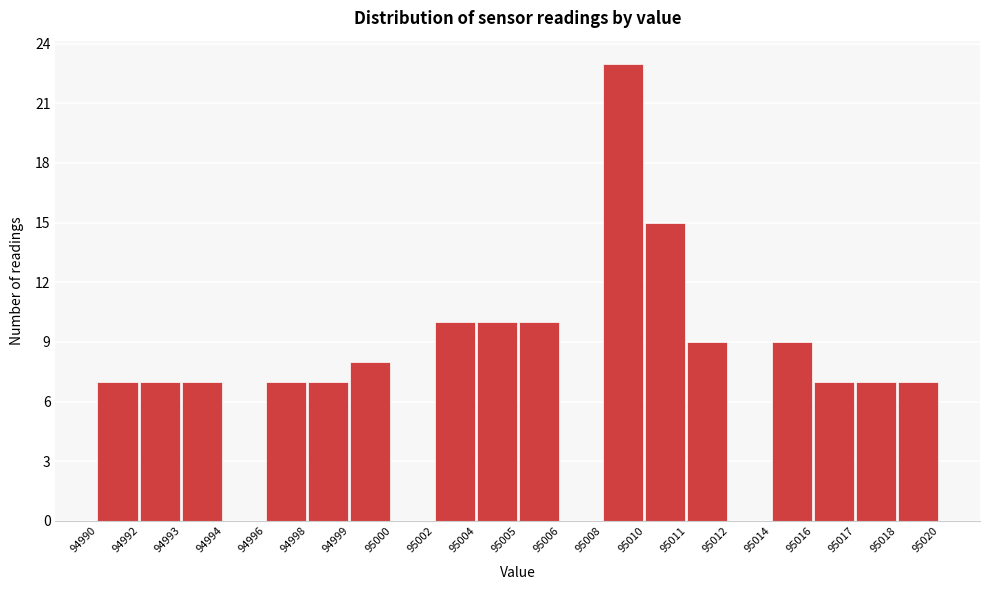

Reading left to right, list all the values displayed in this chart.

94990=7	94992=7	94993=7	94994=0	94996=7	94998=7	94999=8	95000=0	95002=10	95004=10	95005=10	95006=0	95008=23	95010=15	95011=9	95012=0	95014=9	95016=7	95017=7	95018=7